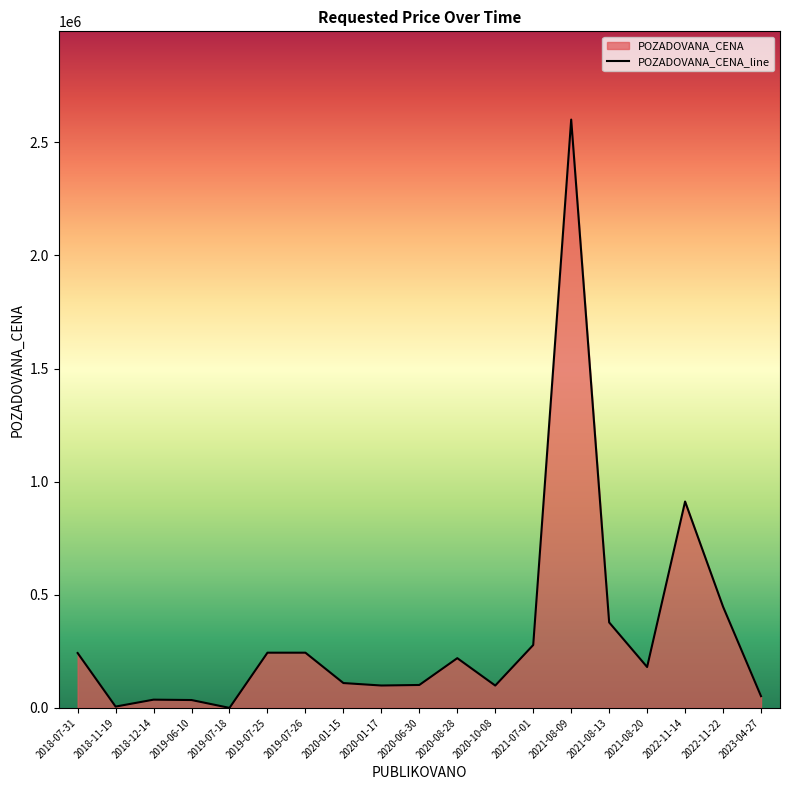

At which label is the value closest to 1300140?

2022-11-14